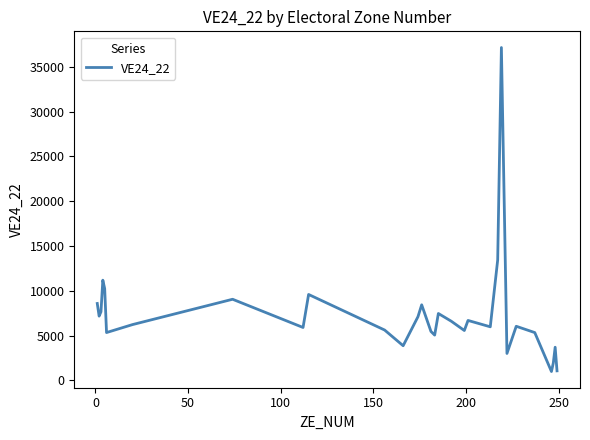

What is the greatest value displayed?

37158